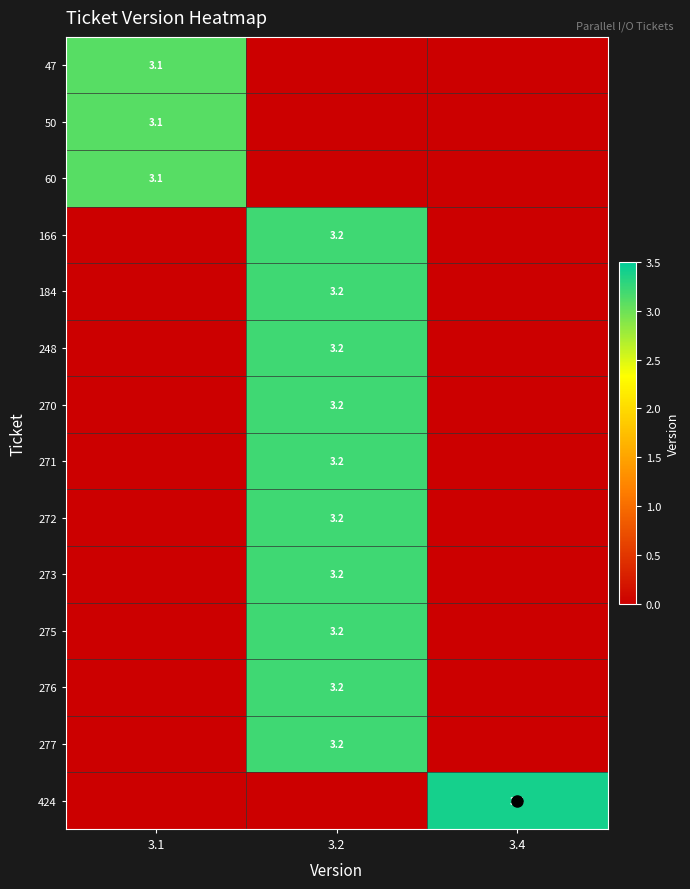

At which label does 275 reach its peak?

3.2